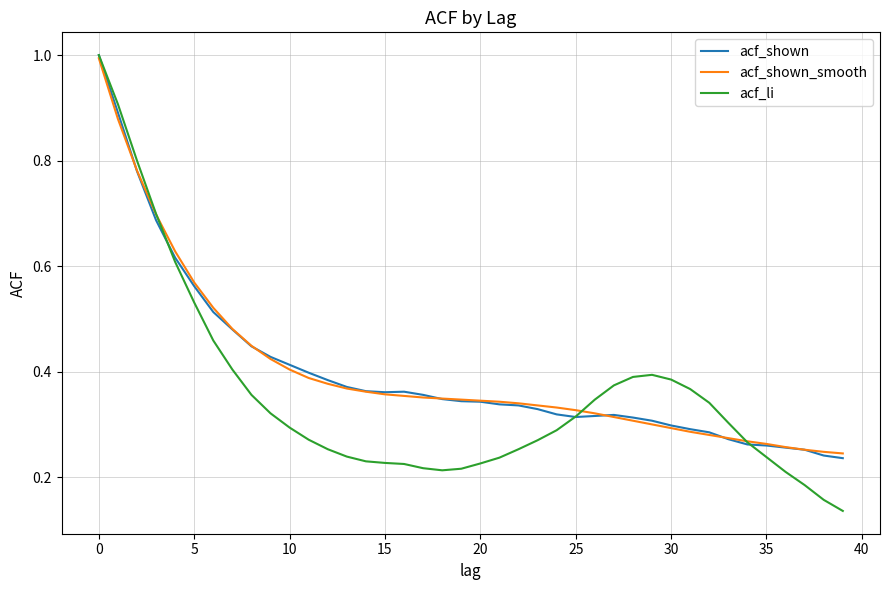

Which series has the largest range (max minus min)?

acf_li